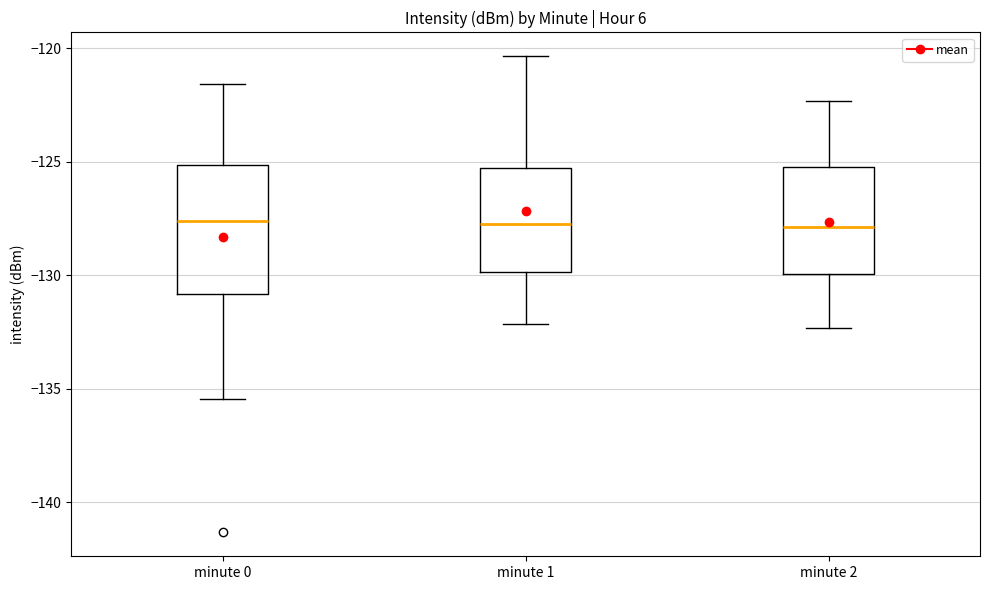

Comparing the boxes themselves (not the whiskers), which one is the tallest?

minute 0